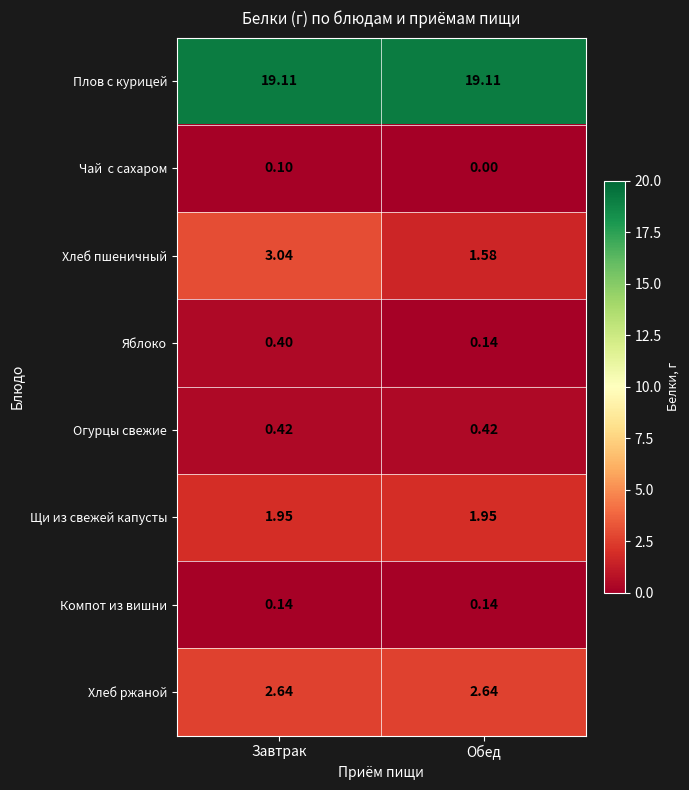

Which series has the largest range (max minus min)?

Хлеб пшеничный